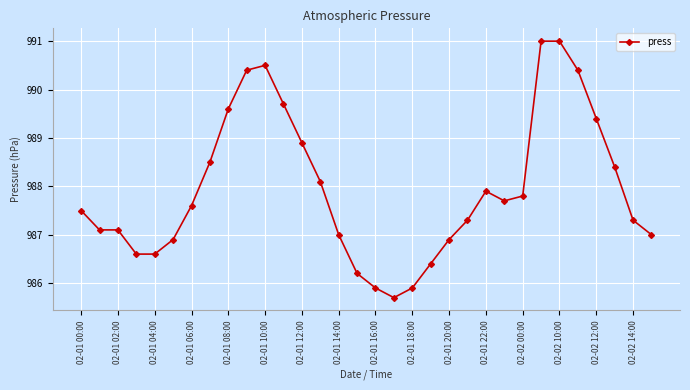

Reading left to right, transcribe all the data shown in this chart.

987.5	987.1	987.1	986.6	986.6	986.9	987.6	988.5	989.6	990.4	990.5	989.7	988.9	988.1	987.0	986.2	985.9	985.7	985.9	986.4	986.9	987.3	987.9	987.7	987.8	991.0	991.0	990.4	989.4	988.4	987.3	987.0